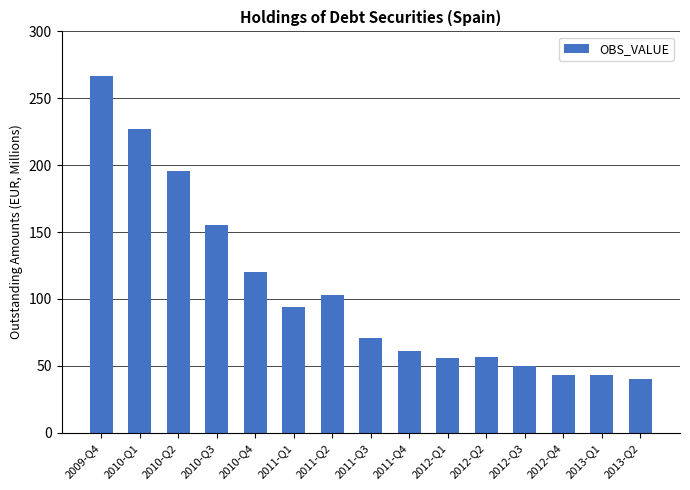

What is the label of the 2nd bar from the left?

2010-Q1